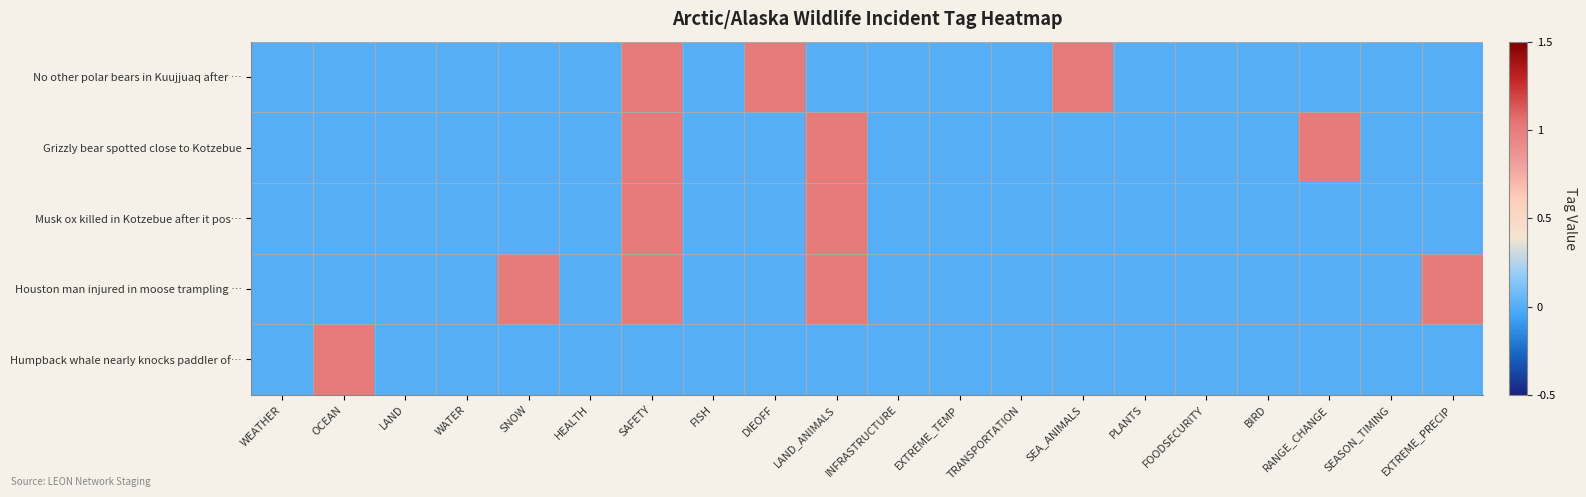

Reading left to right, extract all data points from this chart.

No other polar bears in Kuujjuaq after …: WEATHER=0	OCEAN=0	LAND=0	WATER=0	SNOW=0	HEALTH=0	SAFETY=1	FISH=0	DIEOFF=1	LAND_ANIMALS=0	INFRASTRUCTURE=0	EXTREME_TEMP=0	TRANSPORTATION=0	SEA_ANIMALS=1	PLANTS=0	FOODSECURITY=0	BIRD=0	RANGE_CHANGE=0	SEASON_TIMING=0	EXTREME_PRECIP=0
Grizzly bear spotted close to Kotzebue: WEATHER=0	OCEAN=0	LAND=0	WATER=0	SNOW=0	HEALTH=0	SAFETY=1	FISH=0	DIEOFF=0	LAND_ANIMALS=1	INFRASTRUCTURE=0	EXTREME_TEMP=0	TRANSPORTATION=0	SEA_ANIMALS=0	PLANTS=0	FOODSECURITY=0	BIRD=0	RANGE_CHANGE=1	SEASON_TIMING=0	EXTREME_PRECIP=0
Musk ox killed in Kotzebue after it pos…: WEATHER=0	OCEAN=0	LAND=0	WATER=0	SNOW=0	HEALTH=0	SAFETY=1	FISH=0	DIEOFF=0	LAND_ANIMALS=1	INFRASTRUCTURE=0	EXTREME_TEMP=0	TRANSPORTATION=0	SEA_ANIMALS=0	PLANTS=0	FOODSECURITY=0	BIRD=0	RANGE_CHANGE=0	SEASON_TIMING=0	EXTREME_PRECIP=0
Houston man injured in moose trampling …: WEATHER=0	OCEAN=0	LAND=0	WATER=0	SNOW=1	HEALTH=0	SAFETY=1	FISH=0	DIEOFF=0	LAND_ANIMALS=1	INFRASTRUCTURE=0	EXTREME_TEMP=0	TRANSPORTATION=0	SEA_ANIMALS=0	PLANTS=0	FOODSECURITY=0	BIRD=0	RANGE_CHANGE=0	SEASON_TIMING=0	EXTREME_PRECIP=1
Humpback whale nearly knocks paddler of…: WEATHER=0	OCEAN=1	LAND=0	WATER=0	SNOW=0	HEALTH=0	SAFETY=0	FISH=0	DIEOFF=0	LAND_ANIMALS=0	INFRASTRUCTURE=0	EXTREME_TEMP=0	TRANSPORTATION=0	SEA_ANIMALS=0	PLANTS=0	FOODSECURITY=0	BIRD=0	RANGE_CHANGE=0	SEASON_TIMING=0	EXTREME_PRECIP=0